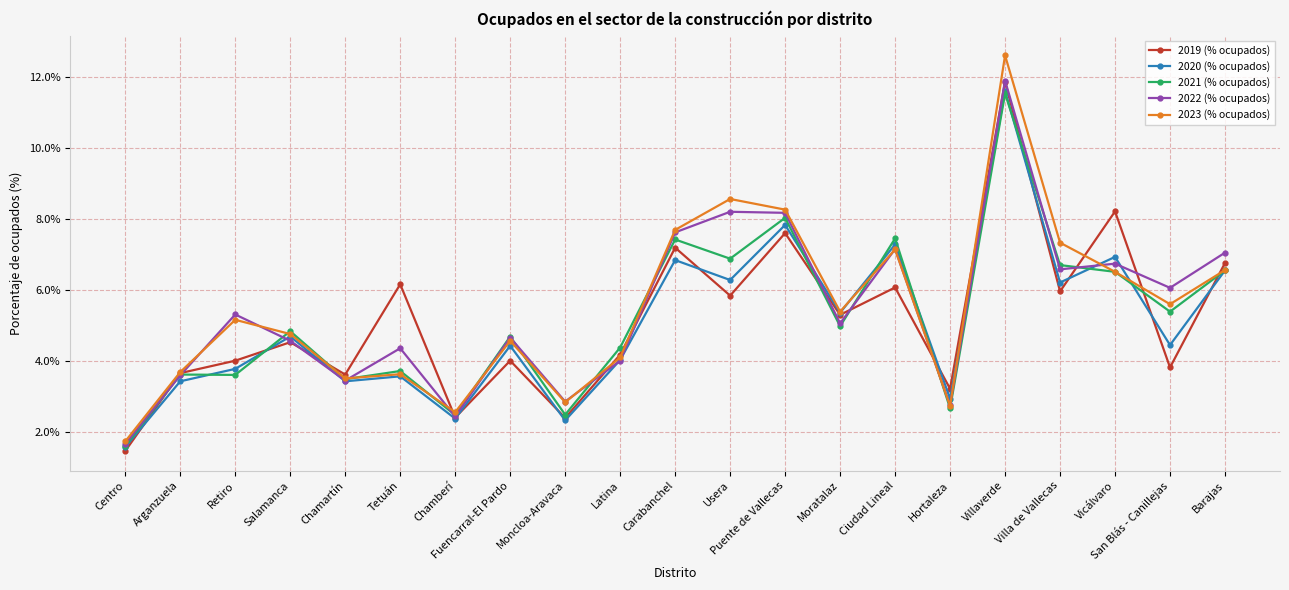

What position from the left is Fuencarral-El Pardo?

8